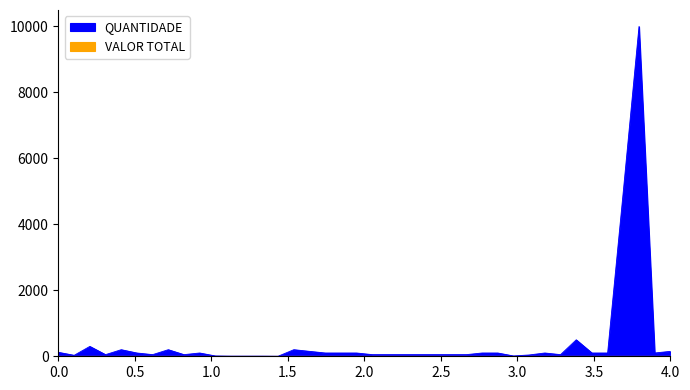

How many lines are shown in the chart?

1